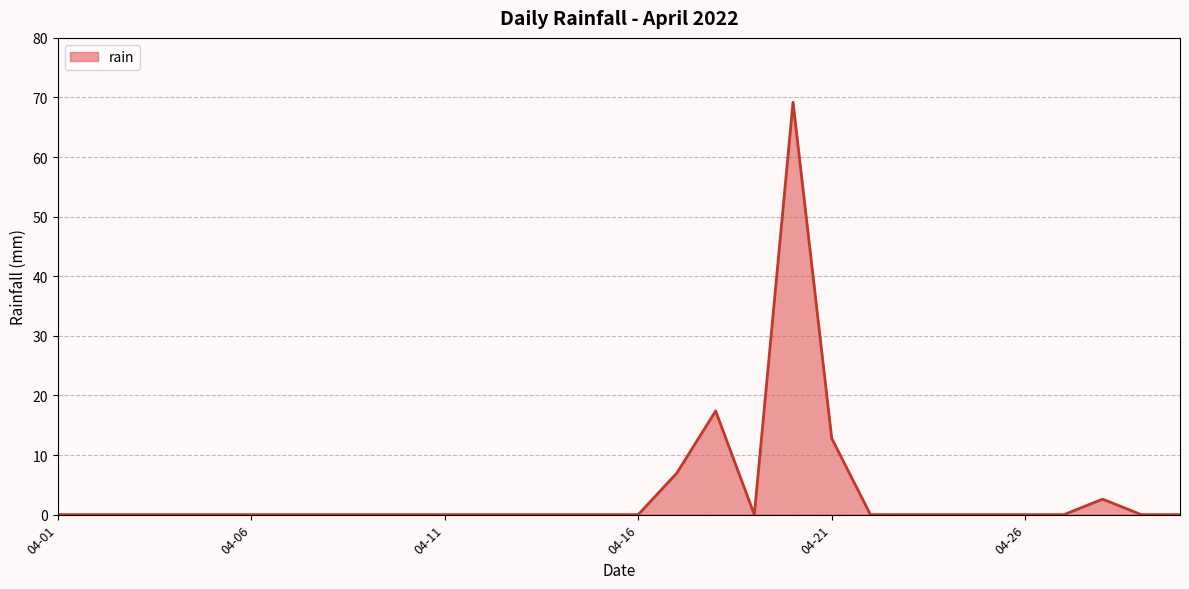

What is the greatest value displayed?

69.2